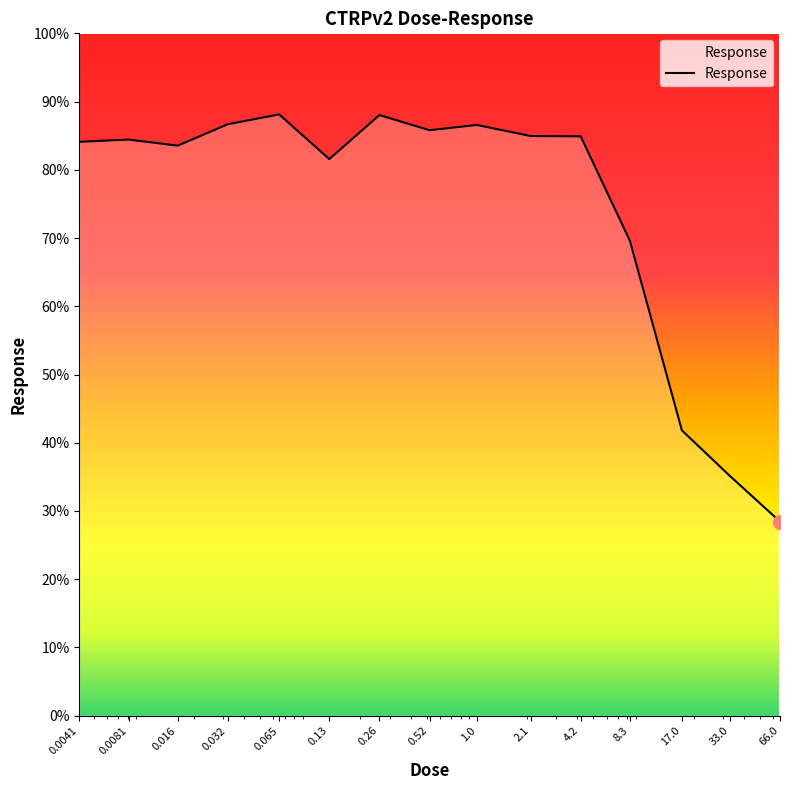

What is the difference between the maximum and minimum values?

59.7